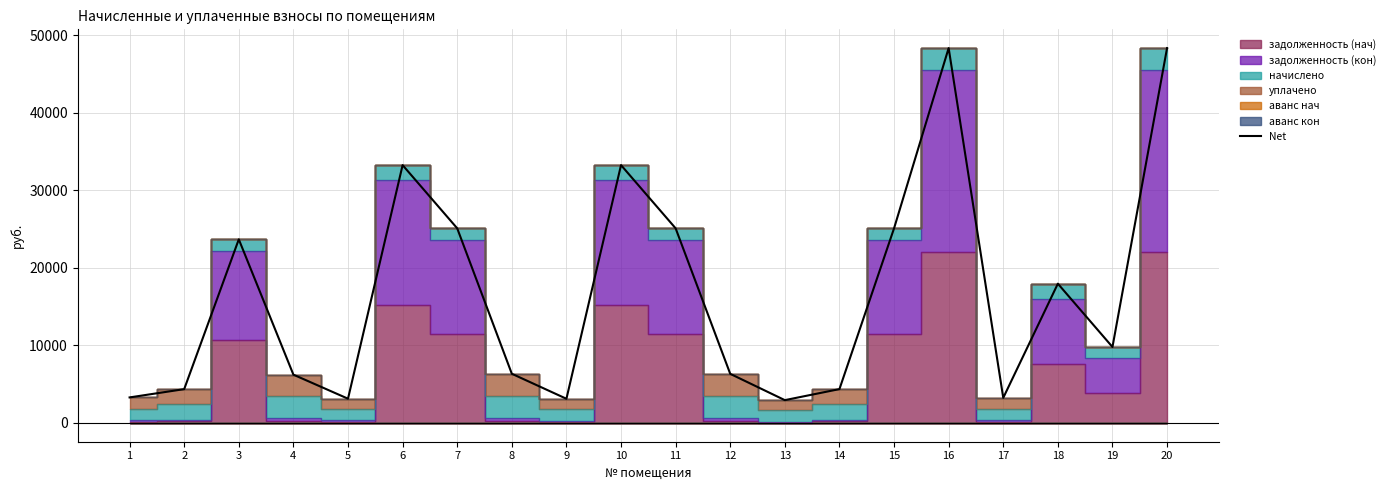

What is the average value?

16672.7